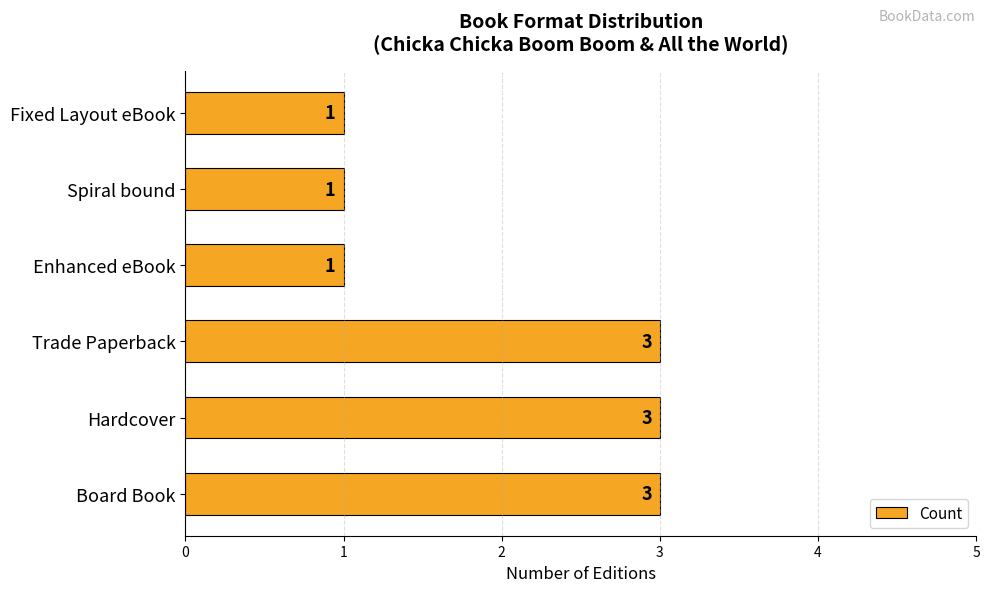

What is the average value?

2